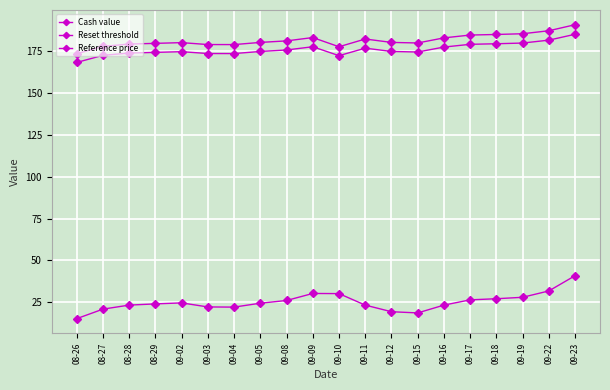

How many series are shown in this chart?

3